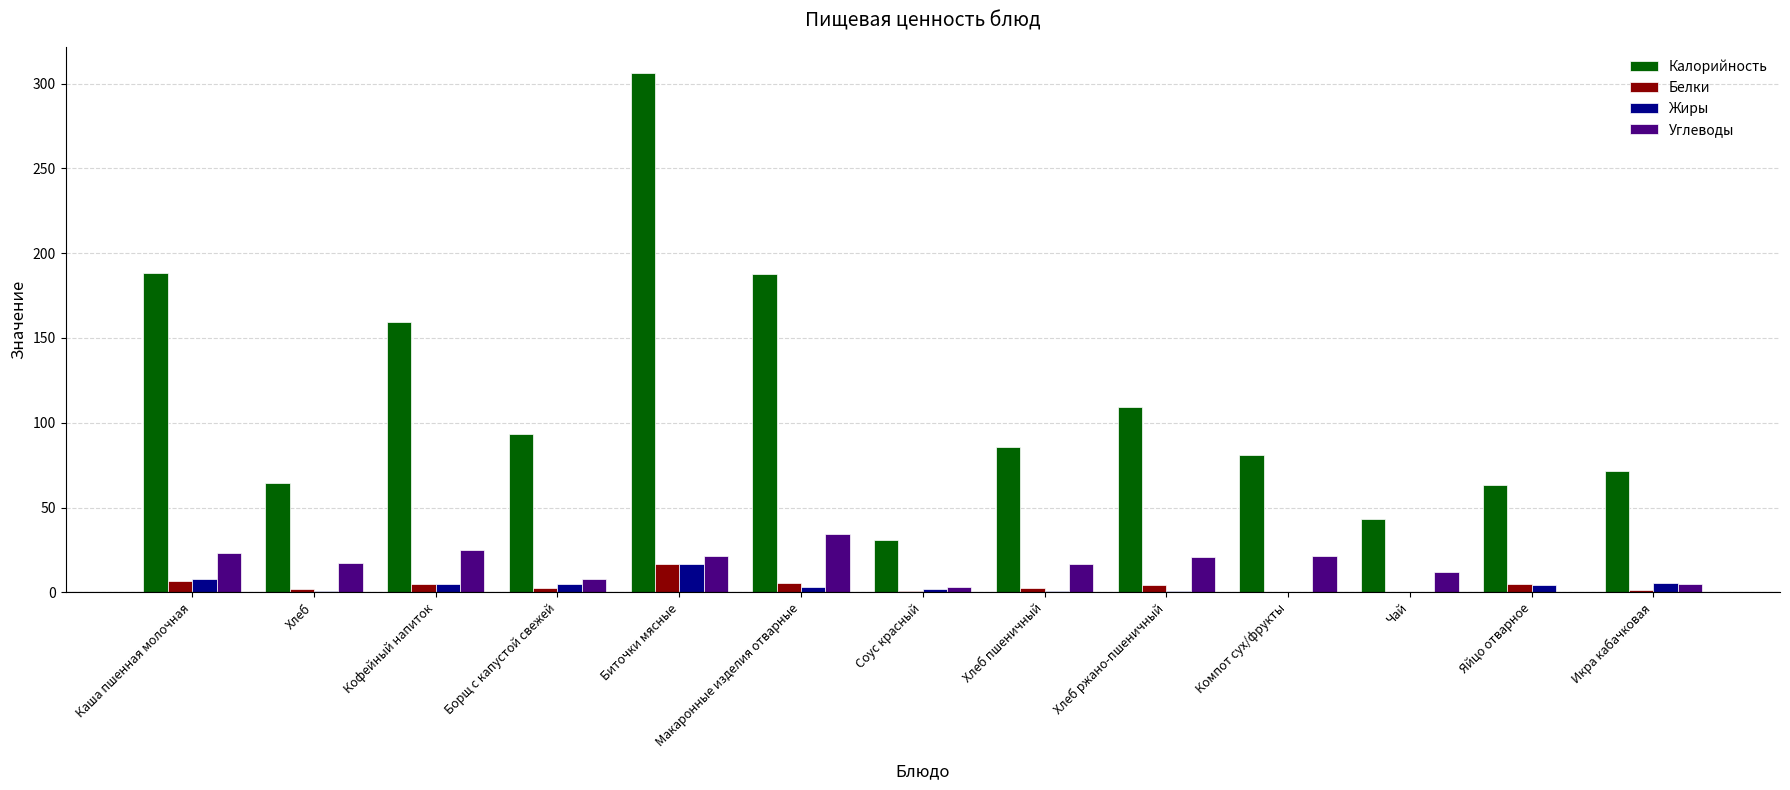

Which category has the highest value in the Белки series?

Биточки мясные